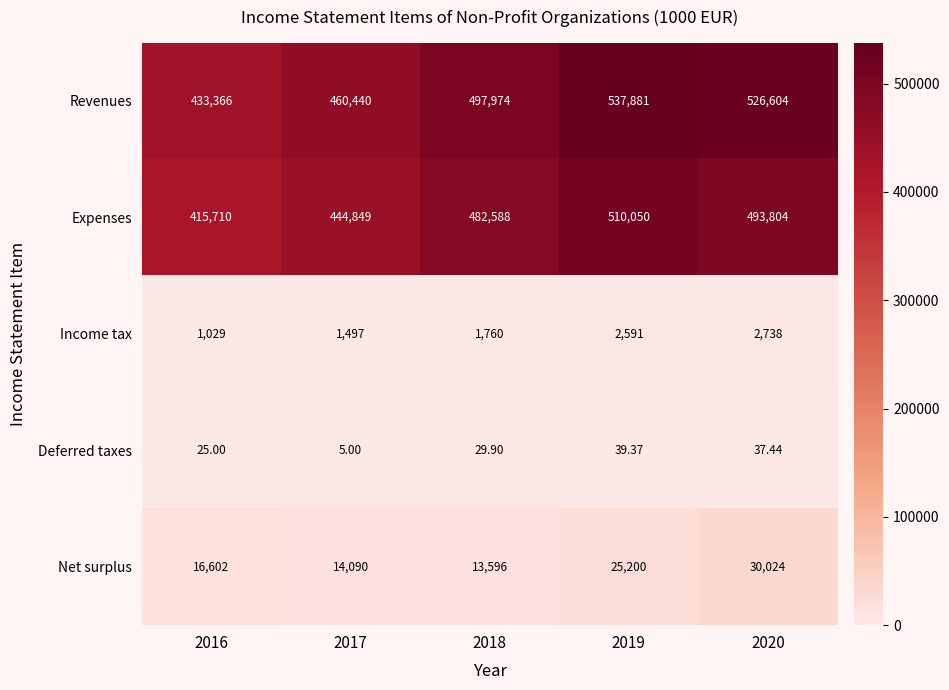

At which category is the sum across all series the highest?

2019